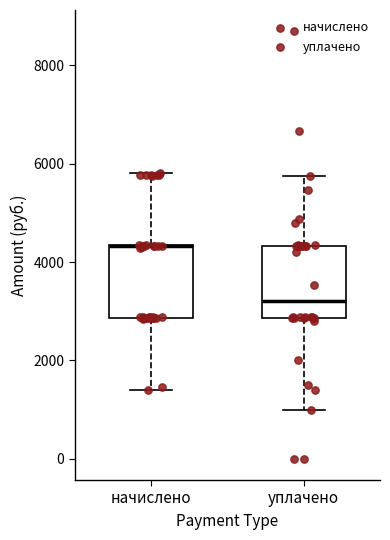

Reading left to right, read every box against the y-axis: the position of its median line, the range the box covers, and the ends of its whiskers. The values are not printed on the chart, so give them approximately, as read against the axis.

начислено: median 4400 (drawn on the box's upper edge), box 2800 to 4400, whiskers 1400 to 5800
уплачено: median 3200, box 2800 to 4400, whiskers 1000 to 5800